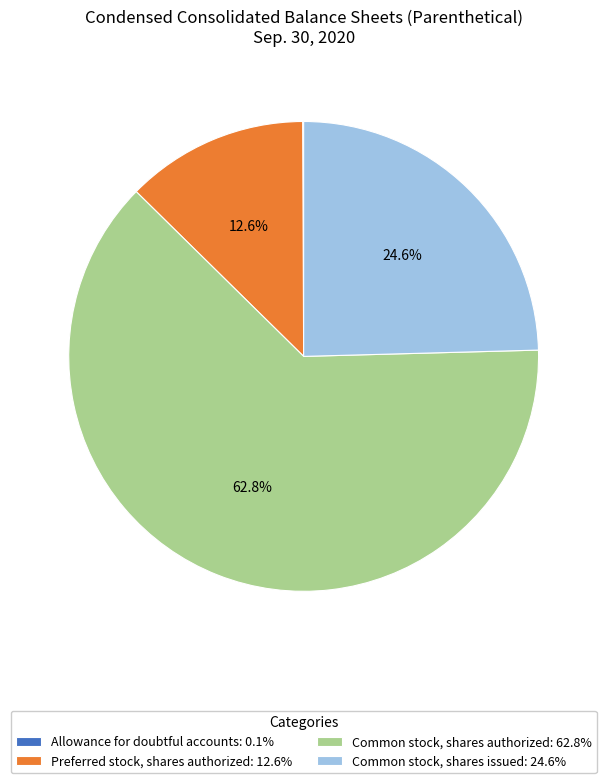

Is it true that Common stock, shares issued is 25% of the pie?

True